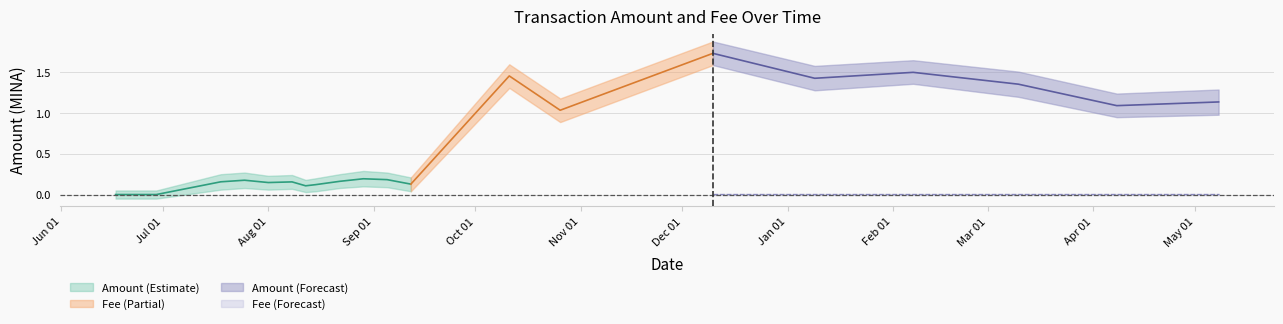

Reading left to right, list all the values displayed in this chart.

Amount: 0.0	0.0	0.2	0.2	0.1	0.2	0.1	0.1	0.2	0.2	0.2	0.1	1.5	1.0	1.7	1.4	1.5	1.4	1.1	1.1
Fee: 0.0	0.0	0.0	0.0	0.0	0.0	0.0	0.0	0.0	0.0	0.0	0.0	0.0	0.0	0.0	0.0	0.0	0.0	0.0	0.0
Amount_upper: 0.1	0.1	0.2	0.3	0.2	0.2	0.2	0.2	0.2	0.3	0.3	0.2	1.6	1.2	1.9	1.6	1.6	1.5	1.2	1.3
Amount_lower: -0.1	-0.1	0.1	0.1	0.1	0.1	0.0	0.0	0.1	0.1	0.1	0.0	1.3	0.9	1.6	1.3	1.4	1.2	0.9	1.0
Fee_upper: 0.0	0.0	0.0	0.0	0.0	0.0	0.0	0.0	0.0	0.0	0.0	0.0	0.0	0.0	0.0	0.0	0.0	0.0	0.0	0.0
Fee_lower: -0.0	-0.0	0.0	0.0	0.0	0.0	0.0	0.0	0.0	0.0	0.0	0.0	0.0	0.0	0.0	0.0	0.0	0.0	0.0	0.0